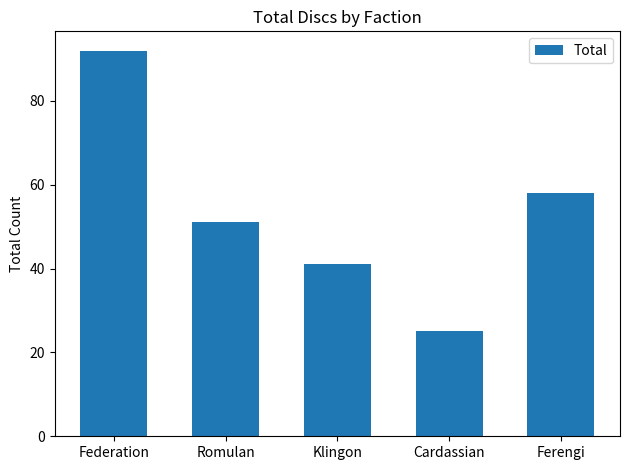

How many data points are less than 51?

2